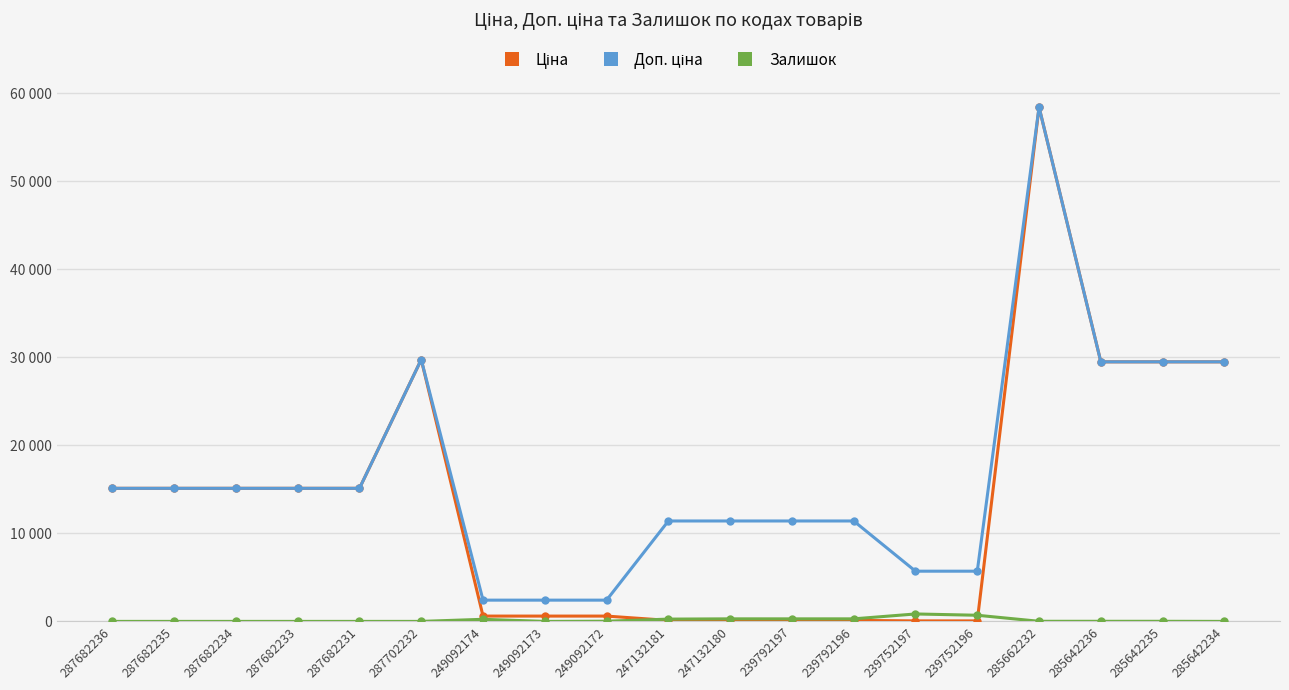

Reading right to left, extract all data points from this chart.

Ціна: 29491.5	29491.5	29491.5	58426.5	57.0	57.0	114.1	114.1	114.1	114.1	603.7	603.7	603.7	29747.2	15120.0	15120.0	15120.0	15120.0	15120.0
Доп. ціна: 29491.5	29491.5	29491.5	58426.5	5705.0	5705.0	11410.0	11410.0	11410.0	11410.0	2414.8	2414.8	2414.8	29747.2	15120.0	15120.0	15120.0	15120.0	15120.0
Залишок: 0.0	11.0	11.0	12.0	698.0	845.0	290.0	289.0	290.0	260.0	21.0	0.0	238.0	0.0	0.0	0.0	0.0	0.0	0.0